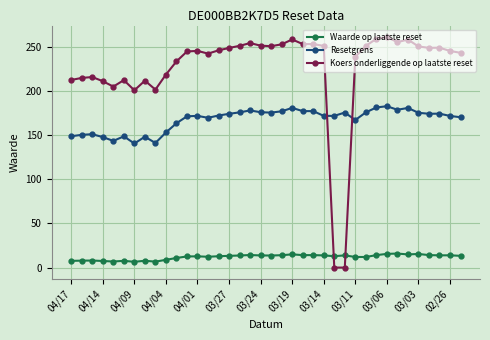

What is the minimum value for Waarde op laatste reset?

6.5